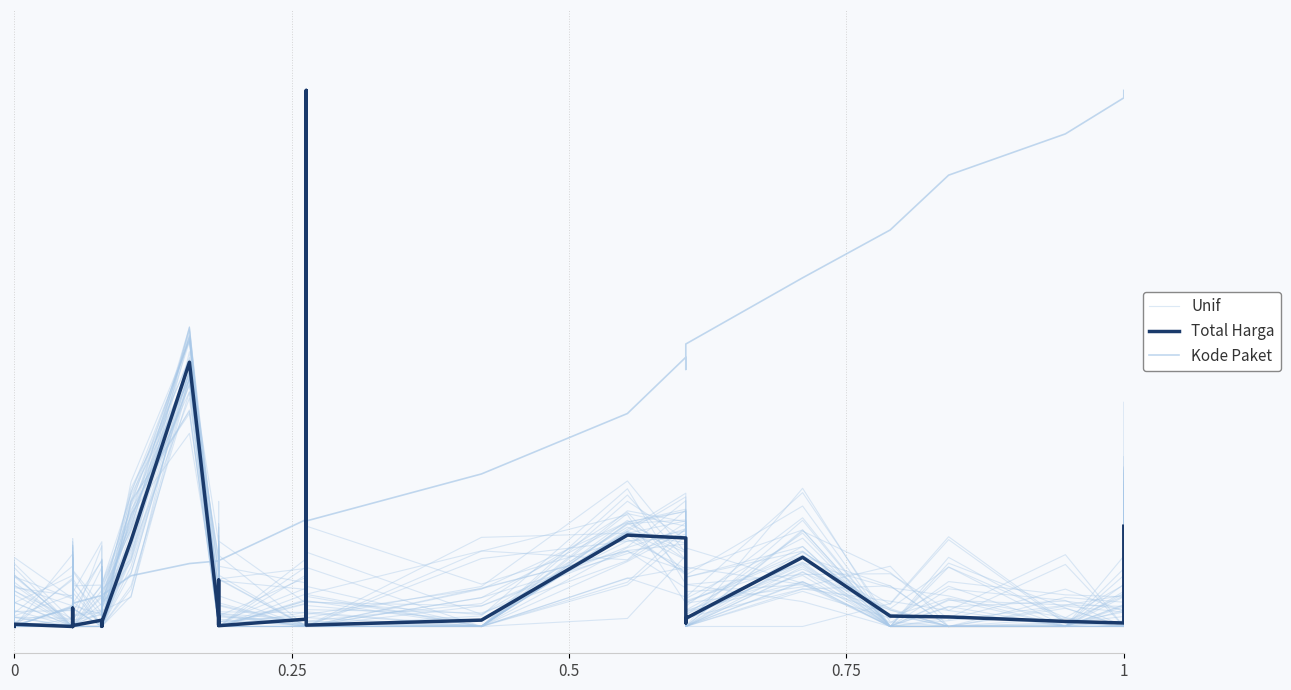

What is the label of the 5th point from the left?

1